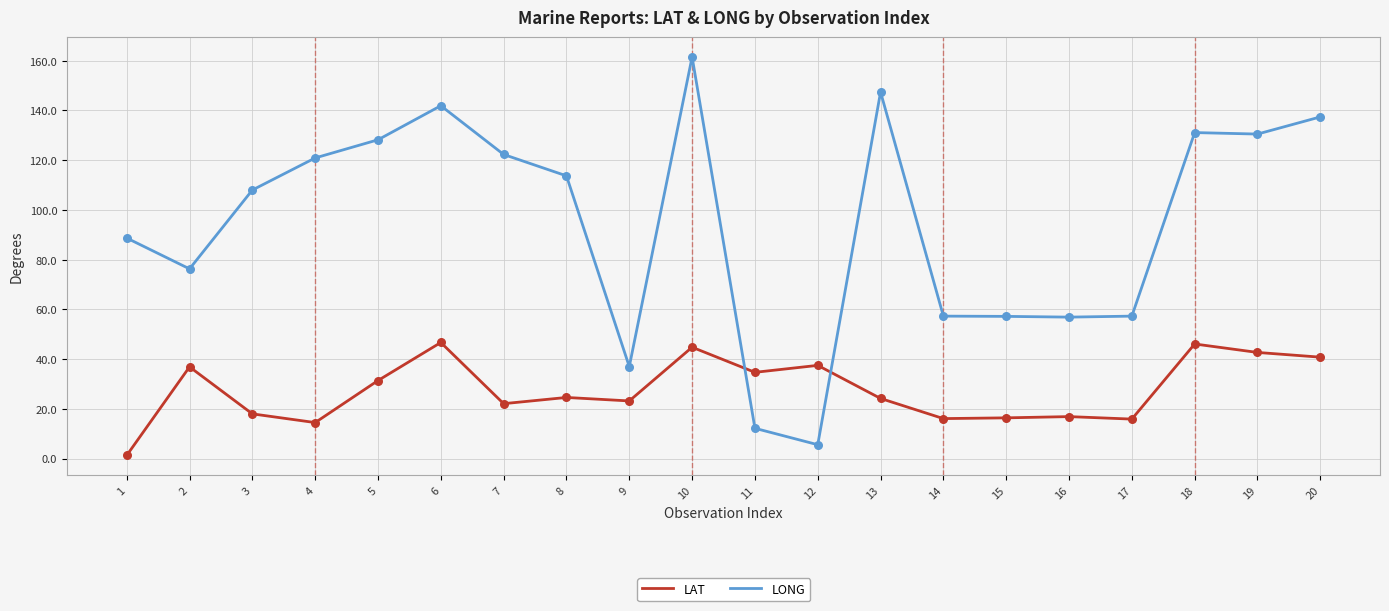

What are all the series names shown in the legend?

LAT, LONG